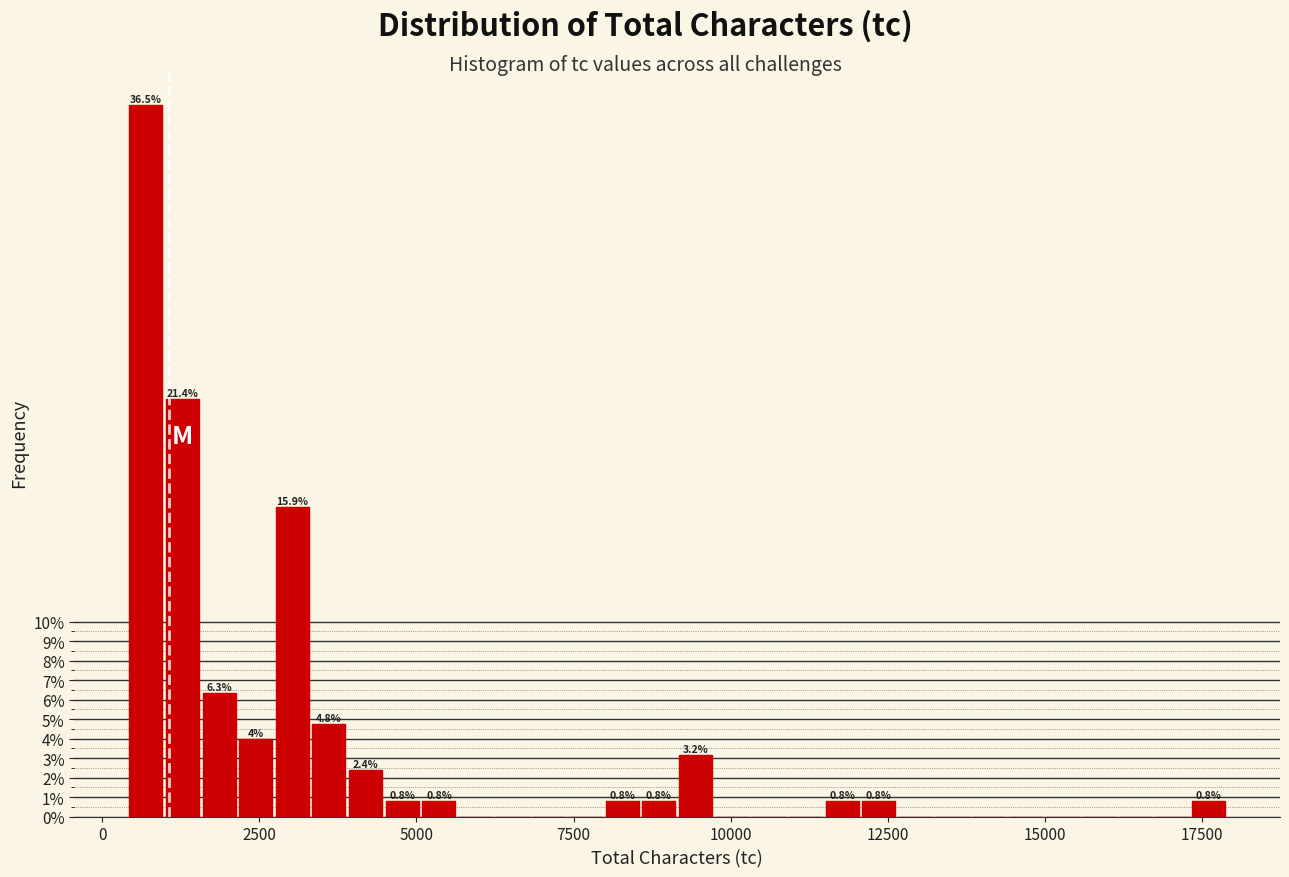

Read against the x-axis, roughly where is the centre of the tallest bar?

500